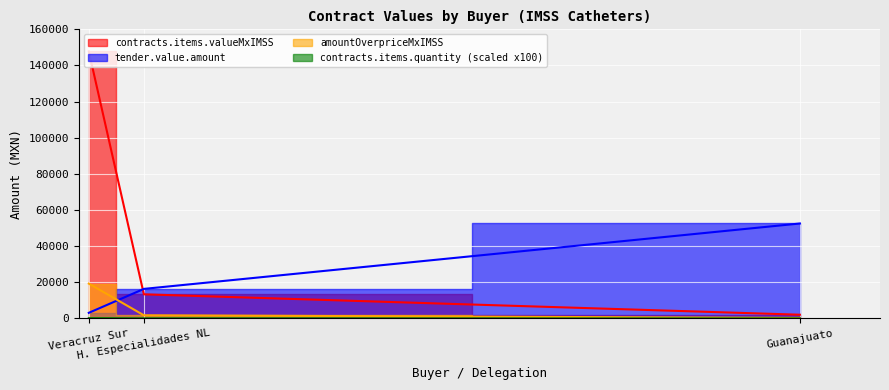

Which series changed the most between Veracruz Sur and H. Especialidades NL?

contracts.items.valueMxIMSS